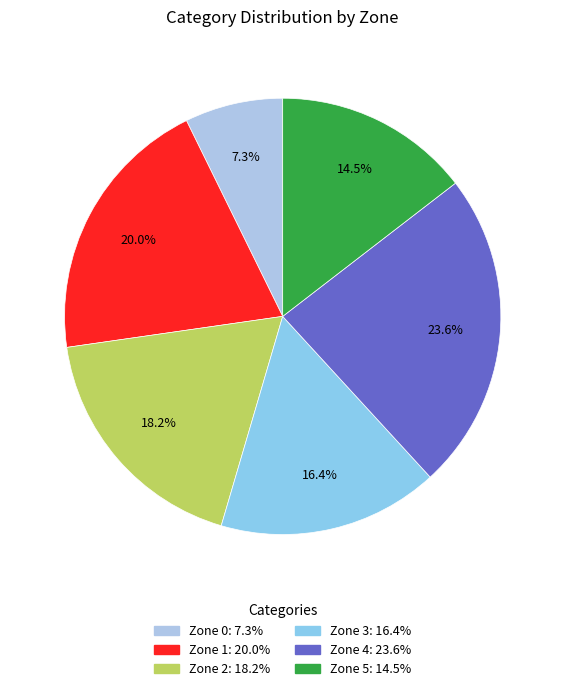

How many slices are in this pie chart?

6